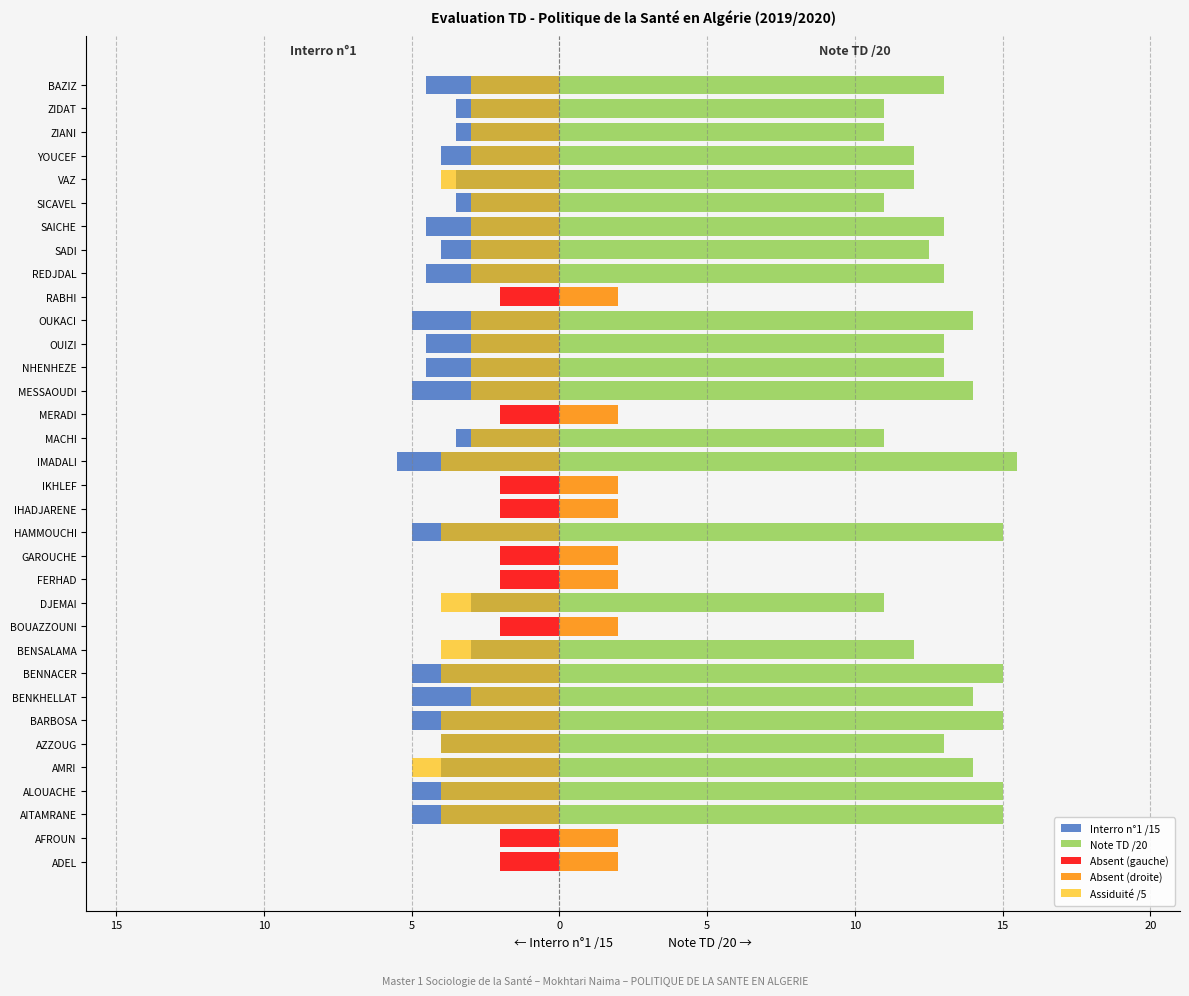

Read the Note TD /20 value at BENSALAMA.

12.0